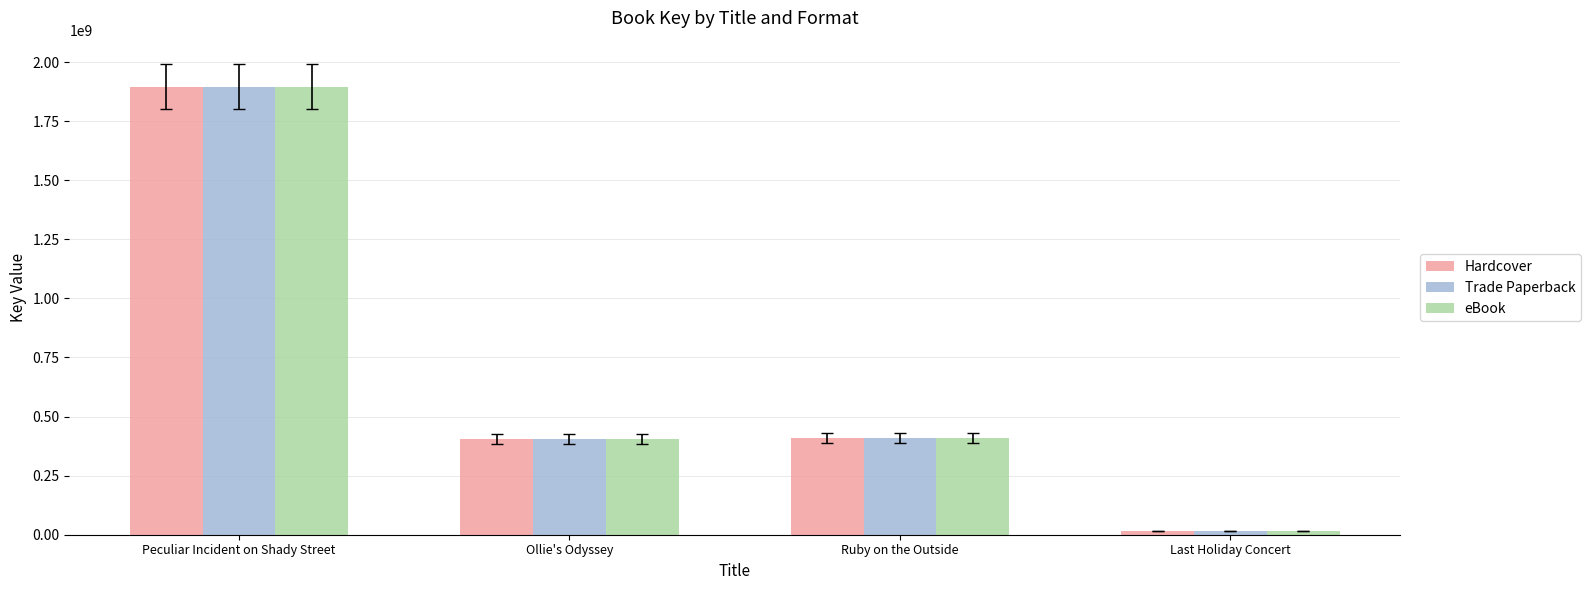

True or false: eBook has a value of 16221482 at Last Holiday Concert.

True